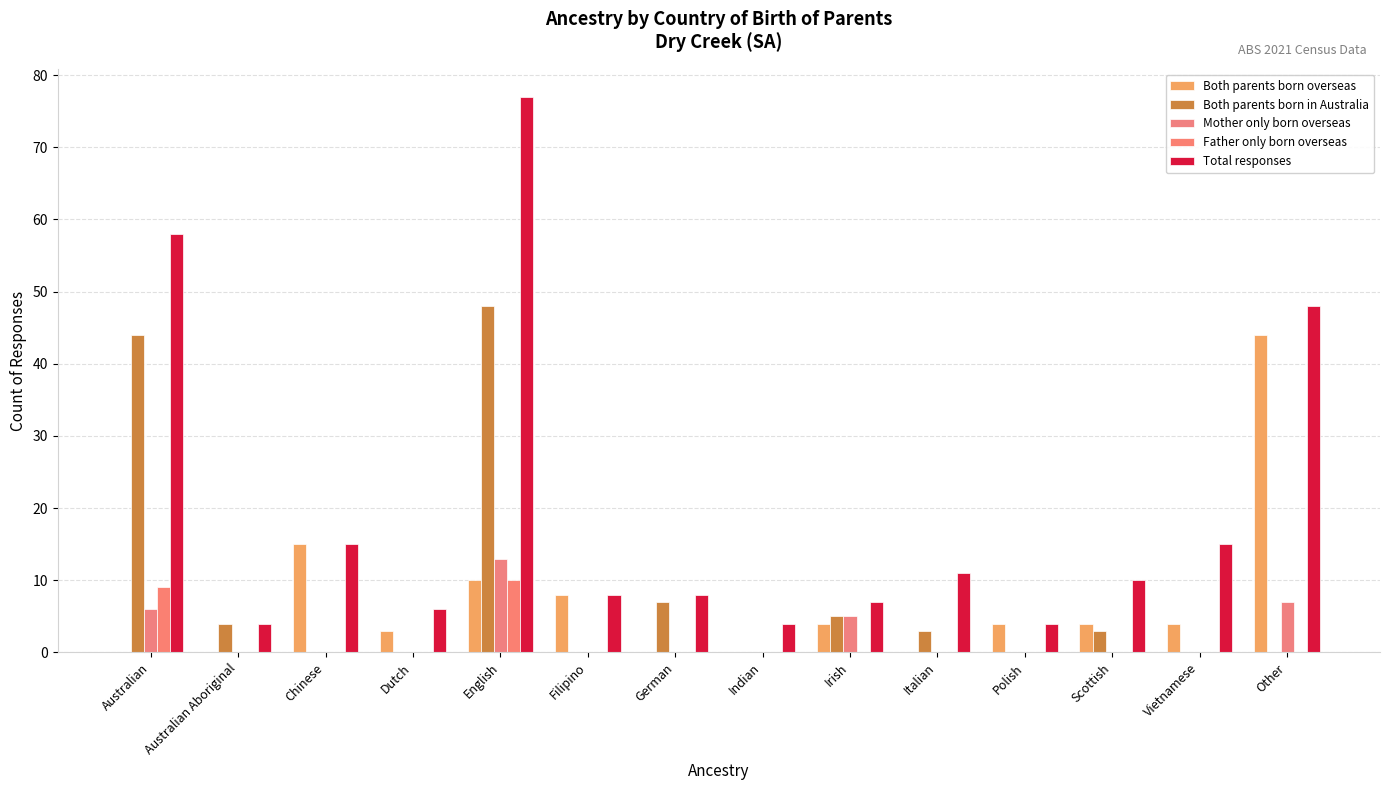

How many distinct data groups are displayed?

5